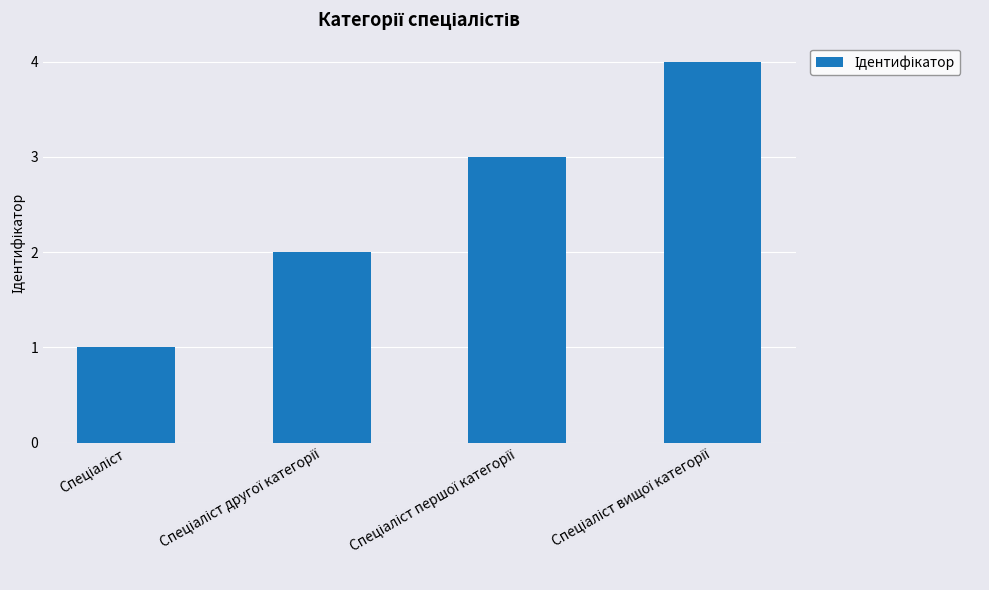

What is the sum of all values?

10